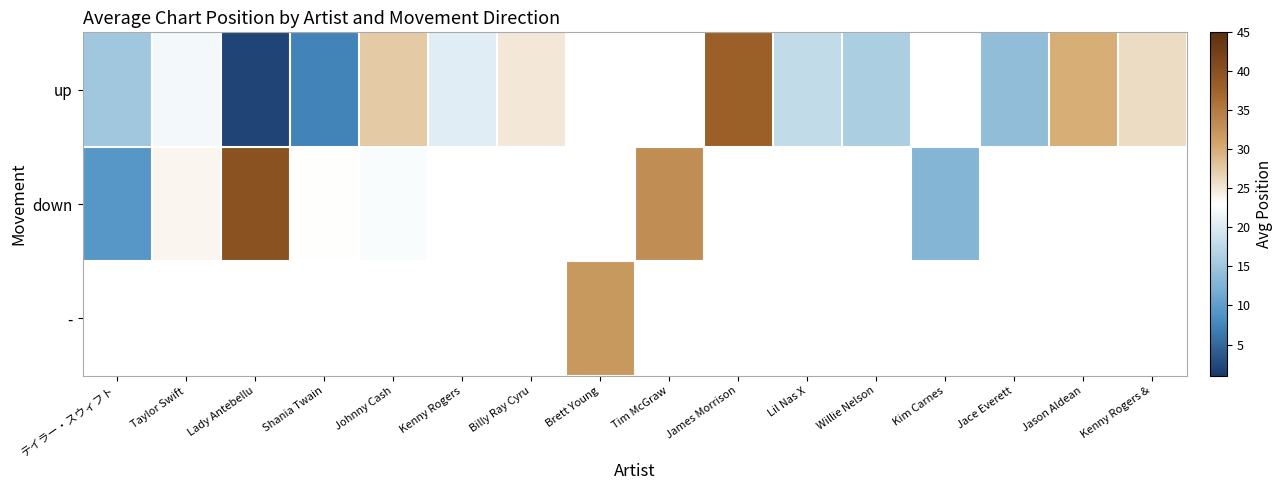

The up series shows 9.4 at テイラー・スウィフト. True or false?

False